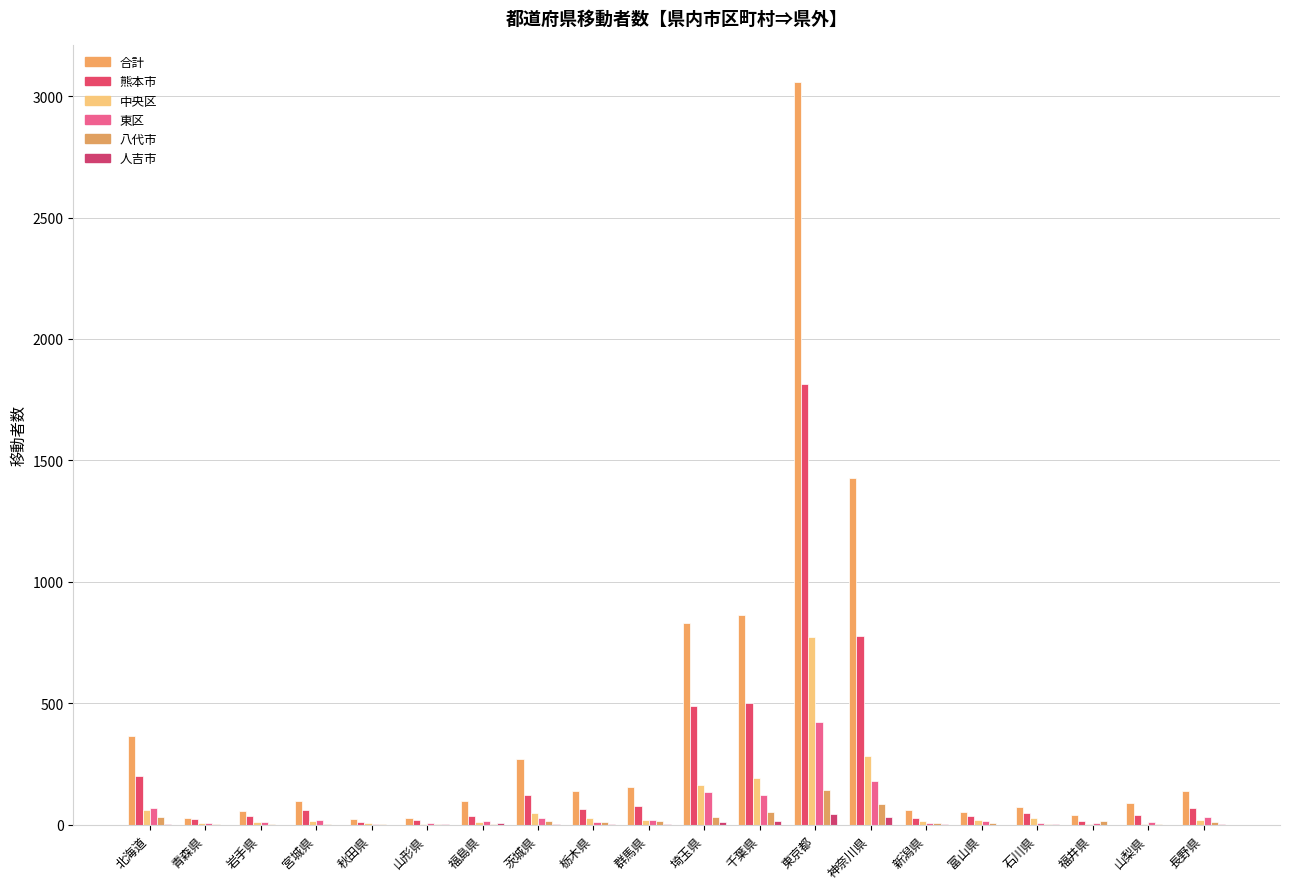

Rank the categories by 中央区 value from lowest to highest.

福井県, 山形県, 山梨県, 青森県, 秋田県, 岩手県, 福島県, 新潟県, 宮城県, 長野県, 富山県, 群馬県, 栃木県, 石川県, 茨城県, 北海道, 埼玉県, 千葉県, 神奈川県, 東京都